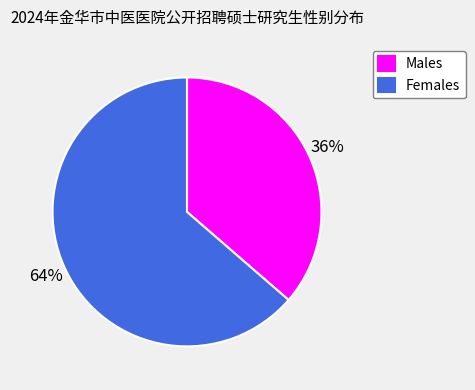

To the nearest percent, what is the combined percentage of Females and Males?

100%